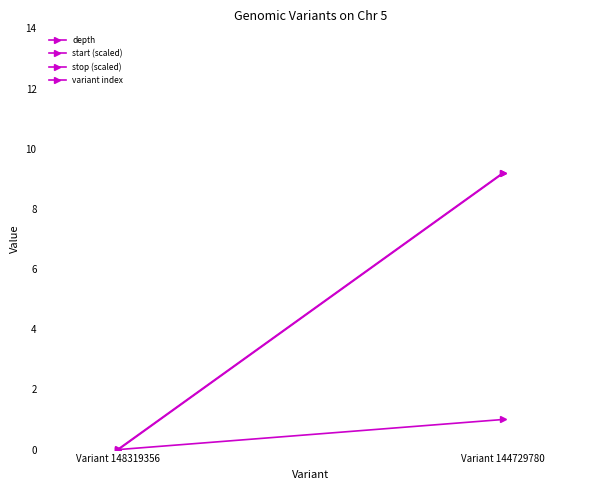

What are all the series names shown in the legend?

depth, start (scaled), stop (scaled), variant index